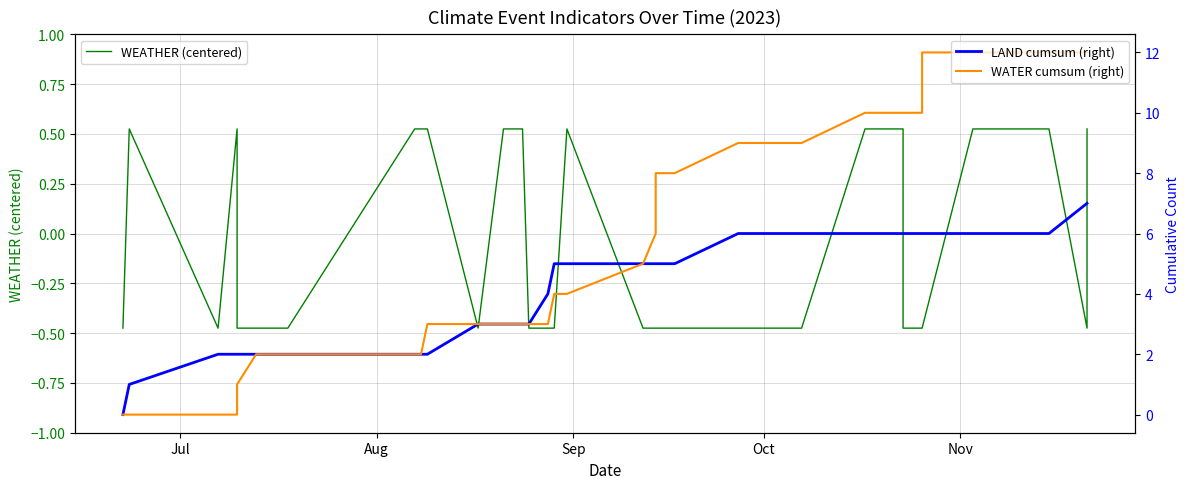

True or false: LAND cumsum (right) and WEATHER (centered) intersect in this chart.

False